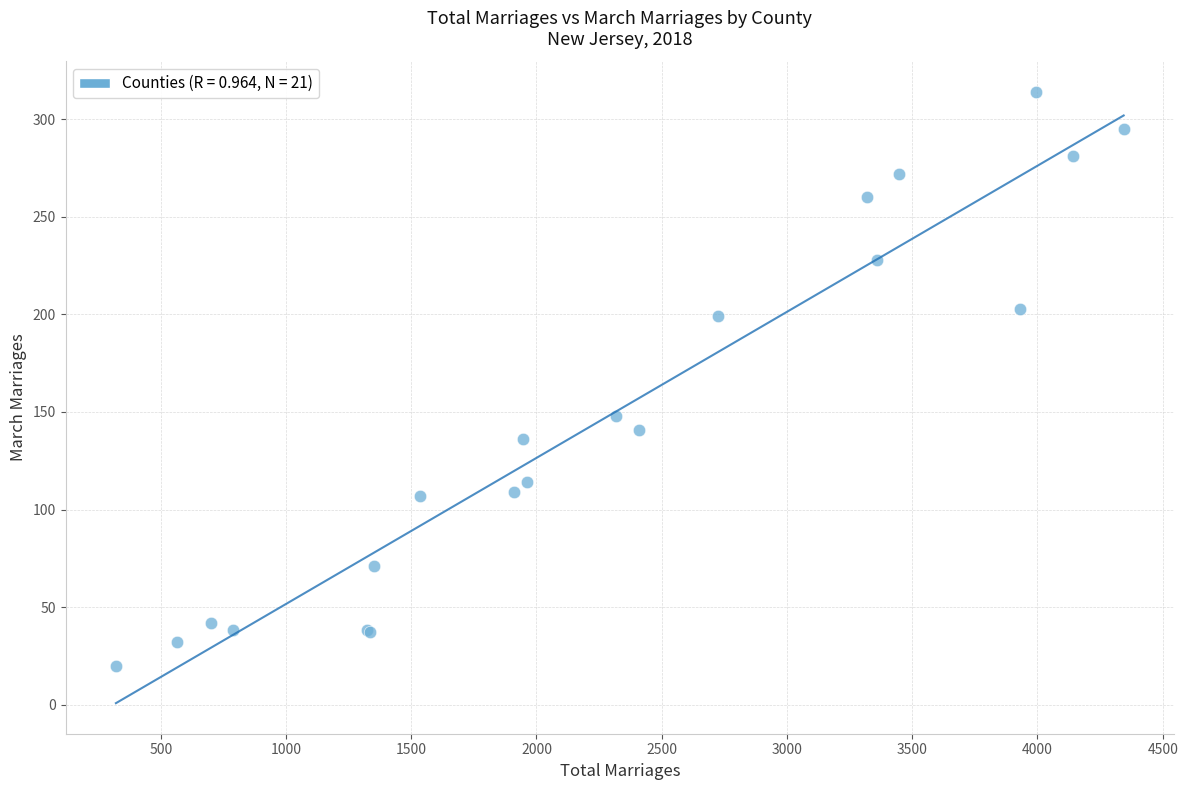

What Y value in the scatter plot is closest to 167?

148